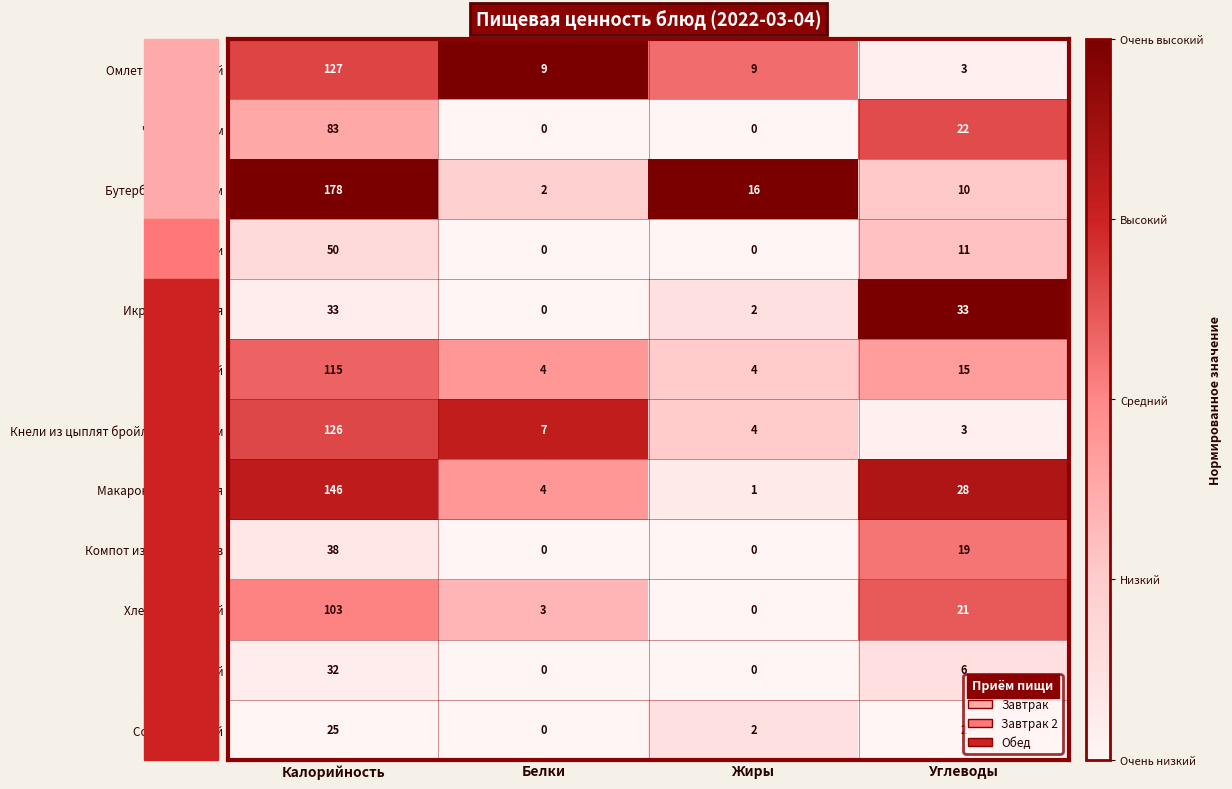

What is the sum of all Омлет натуральный values?

148